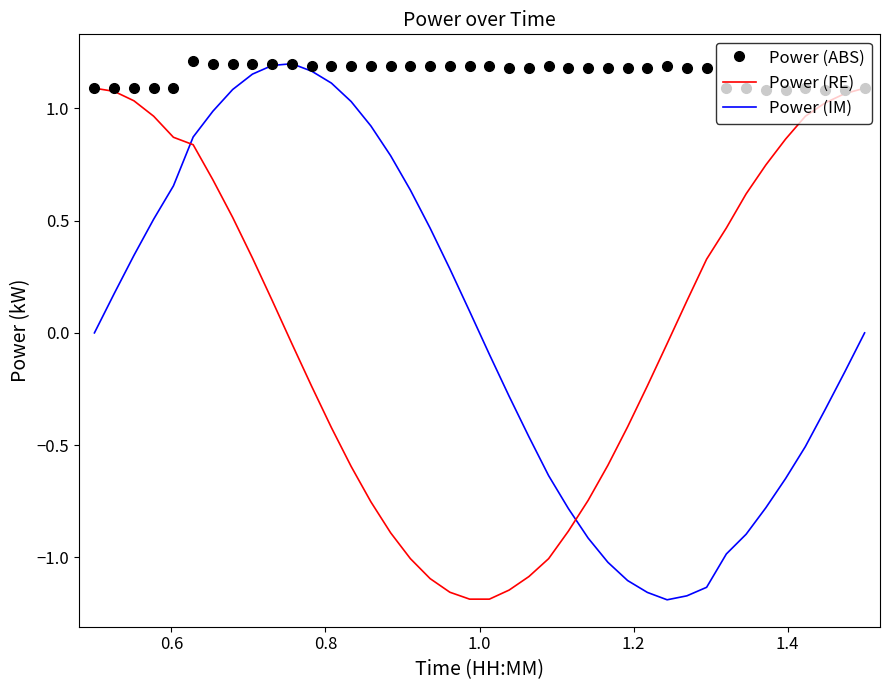

Which series has the largest total across all categories?

Power (ABS)